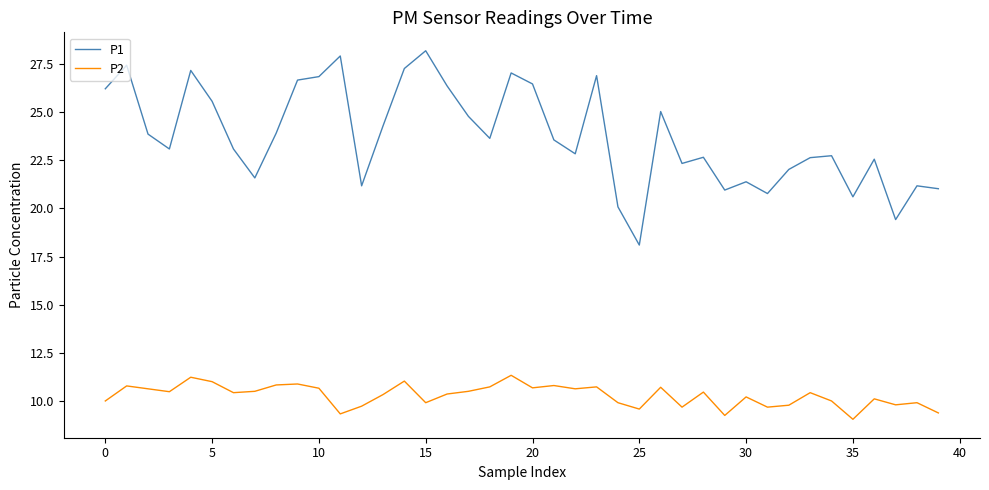

List the series in order of their peak value, highest first.

P1, P2